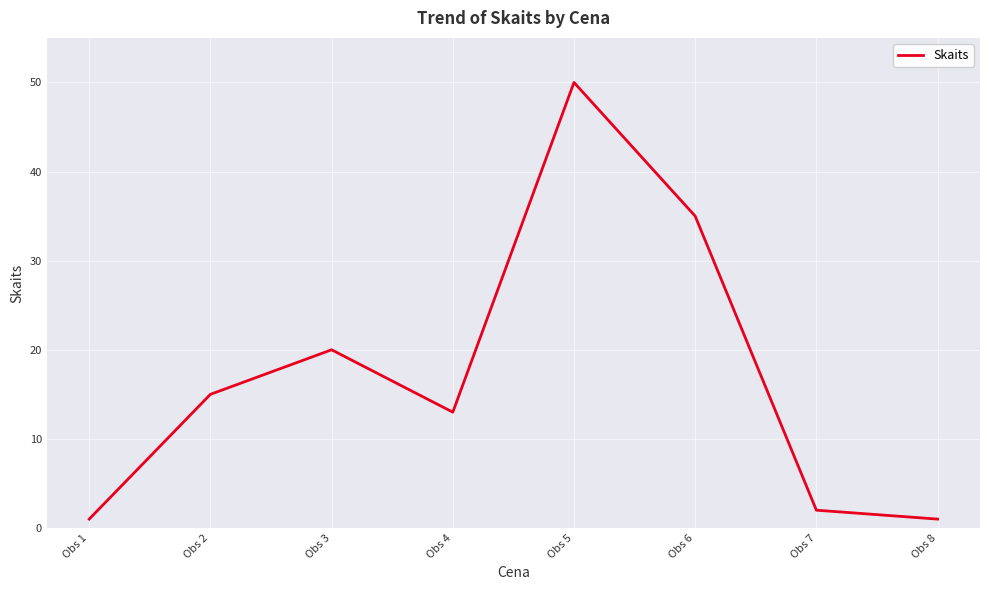

Which label corresponds to the largest value in the chart?

Obs 5